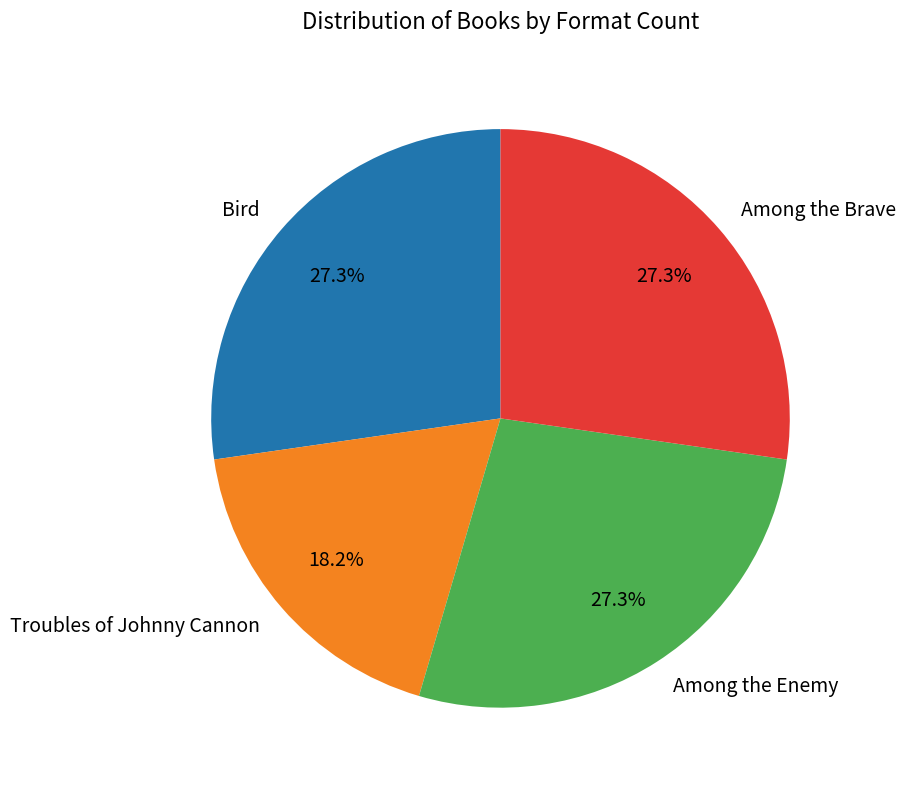

What is the smallest slice in the pie chart?

Troubles of Johnny Cannon